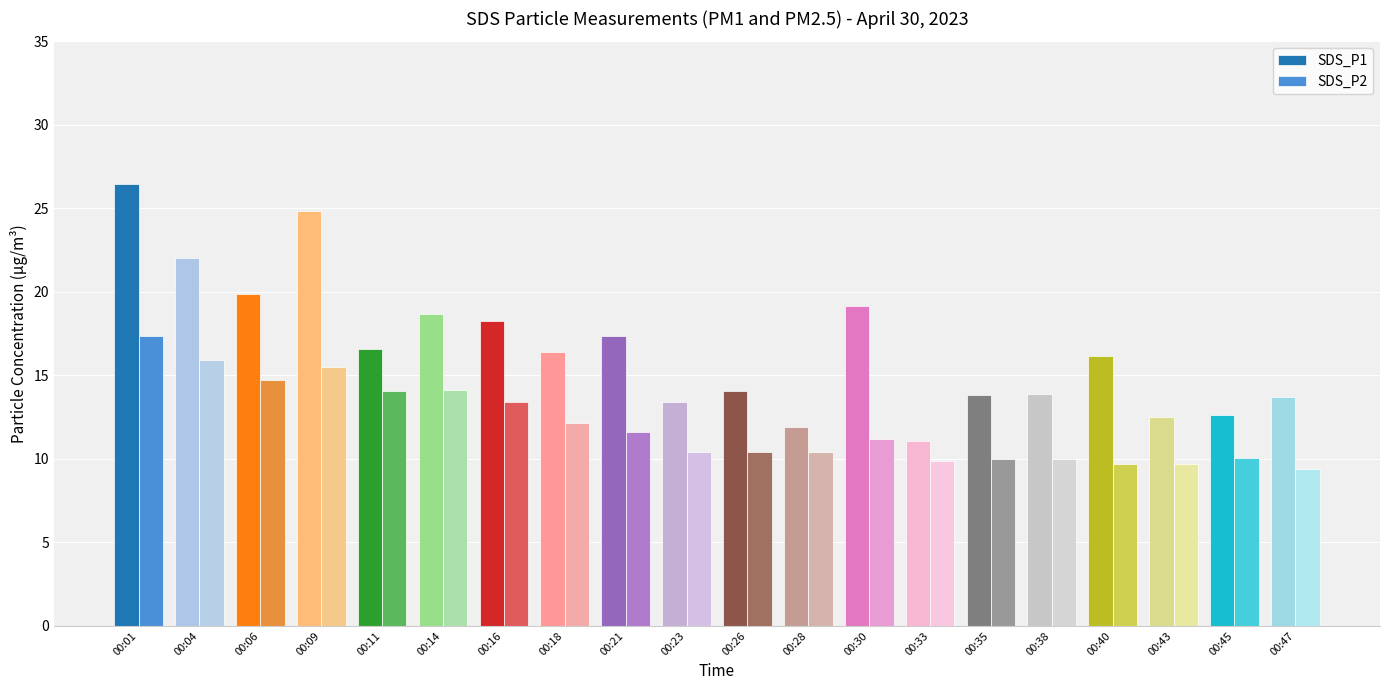

What is the maximum value shown in the chart?

26.5